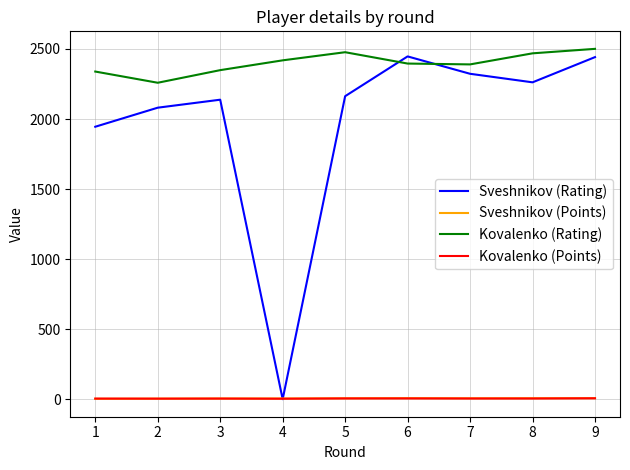

How many values in the Kovalenko (Rating) series are below 2396?

4